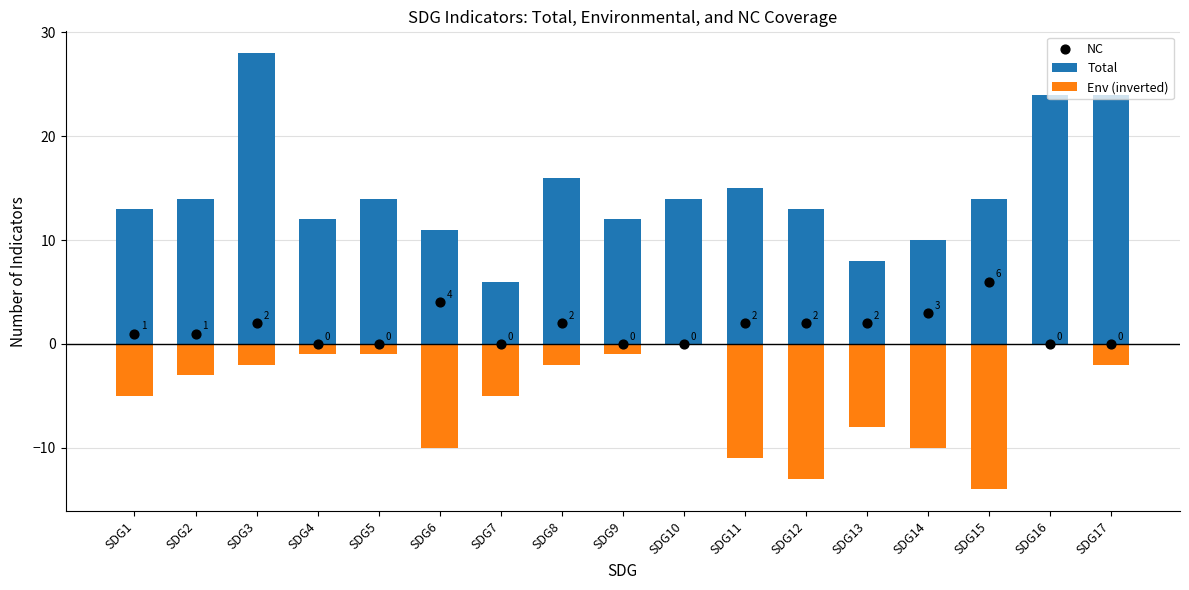

What is the total value across all series at SDG16?

24